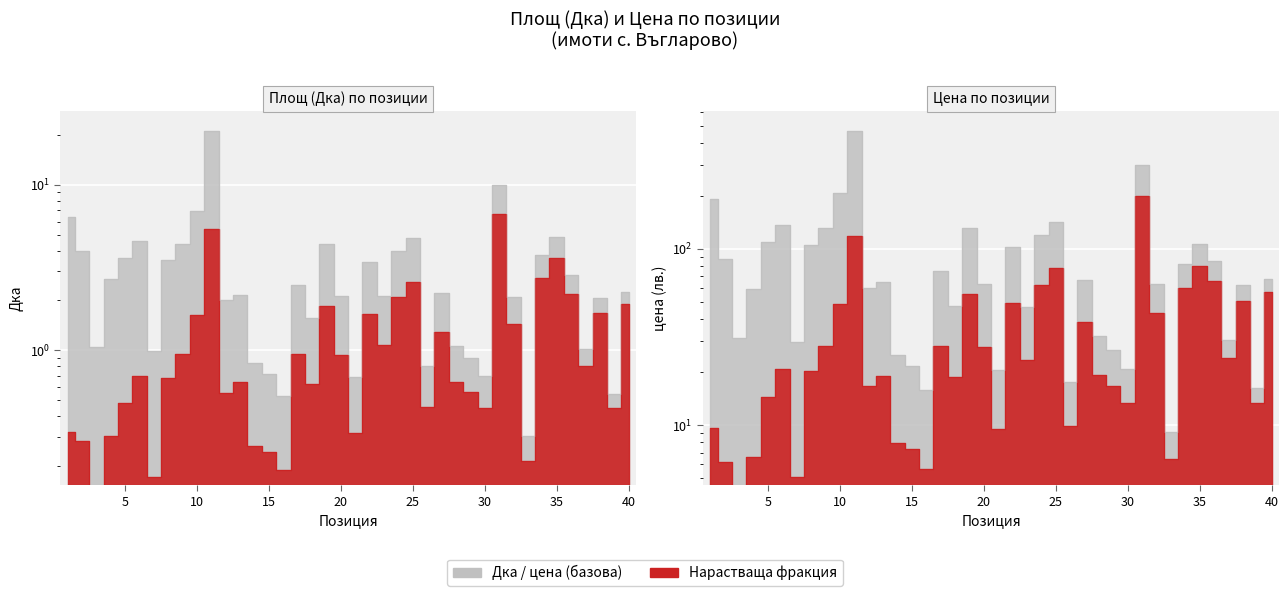

At which label is Дка closest to 10?

31